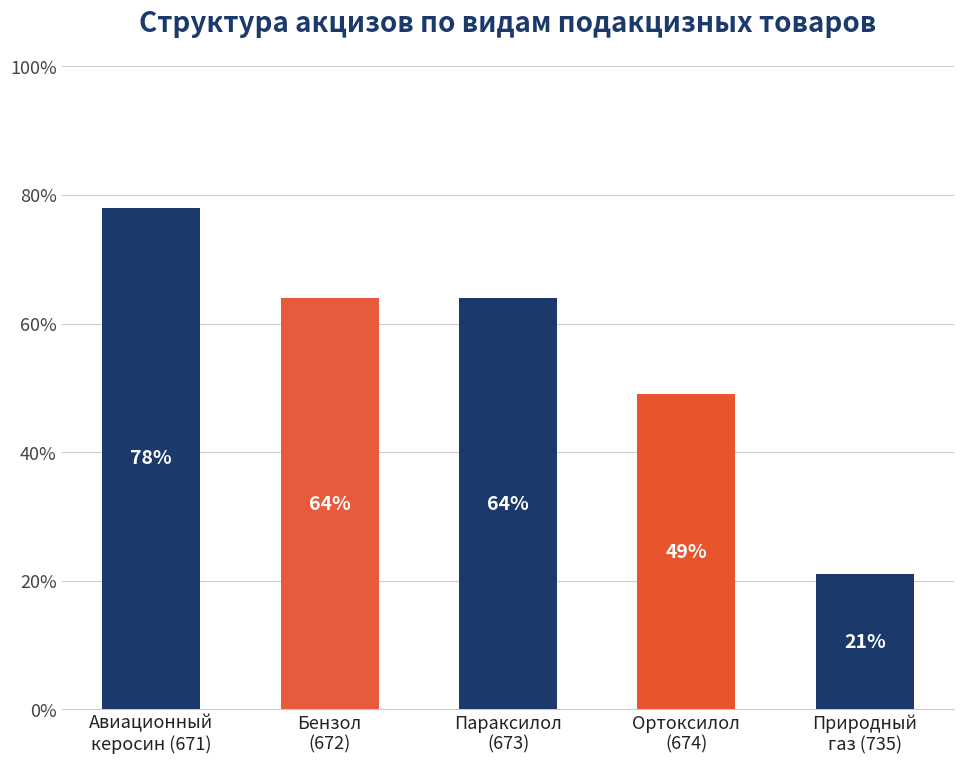

What is the smallest value displayed?

21